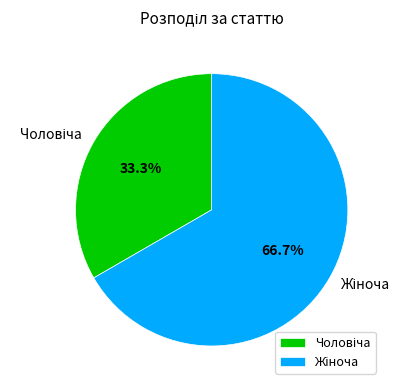

Is there a majority slice in this chart?

Yes